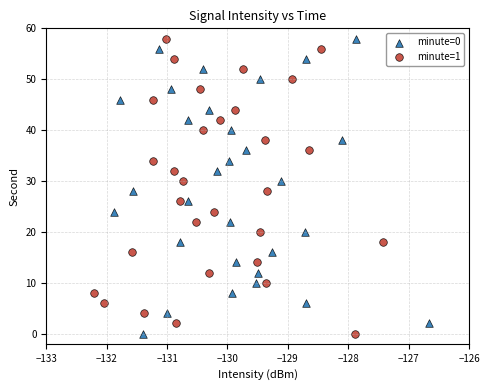

What are all the series names shown in the legend?

minute=0, minute=1